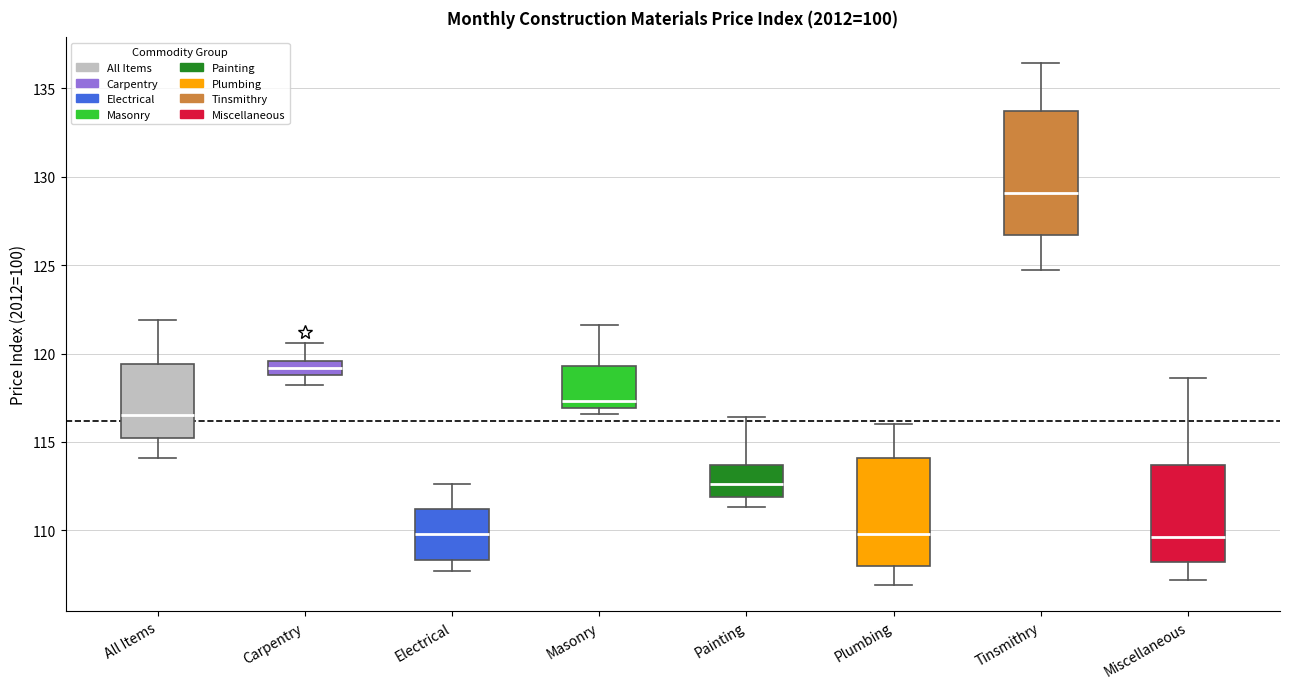

Comparing the boxes themselves (not the whiskers), which one is the tallest?

Tinsmithry